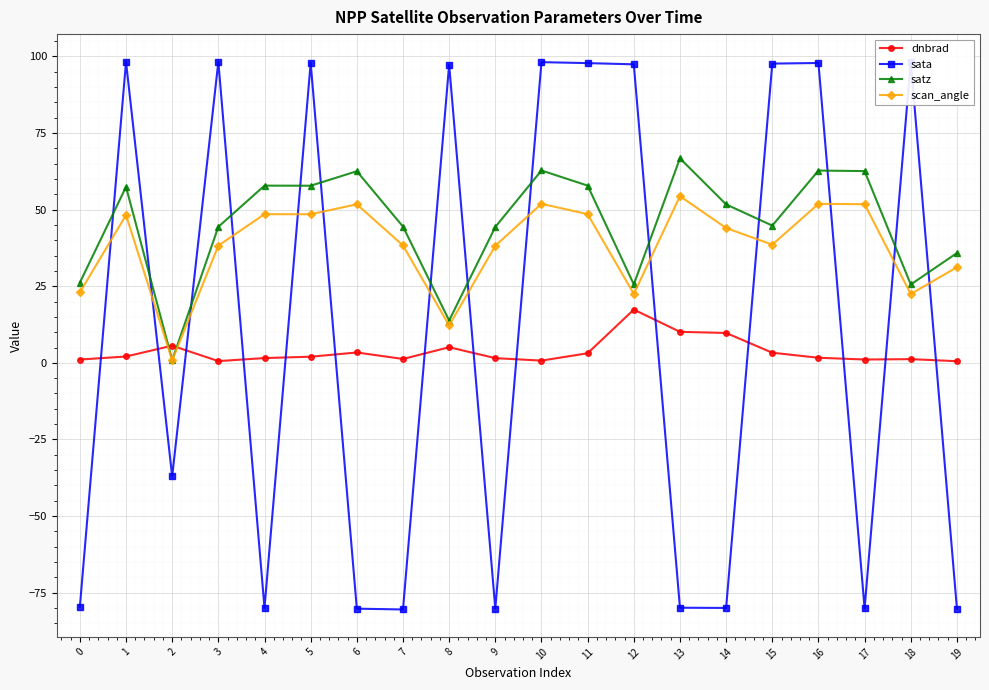

How many interior local valleys does the scan_angle series have?

6